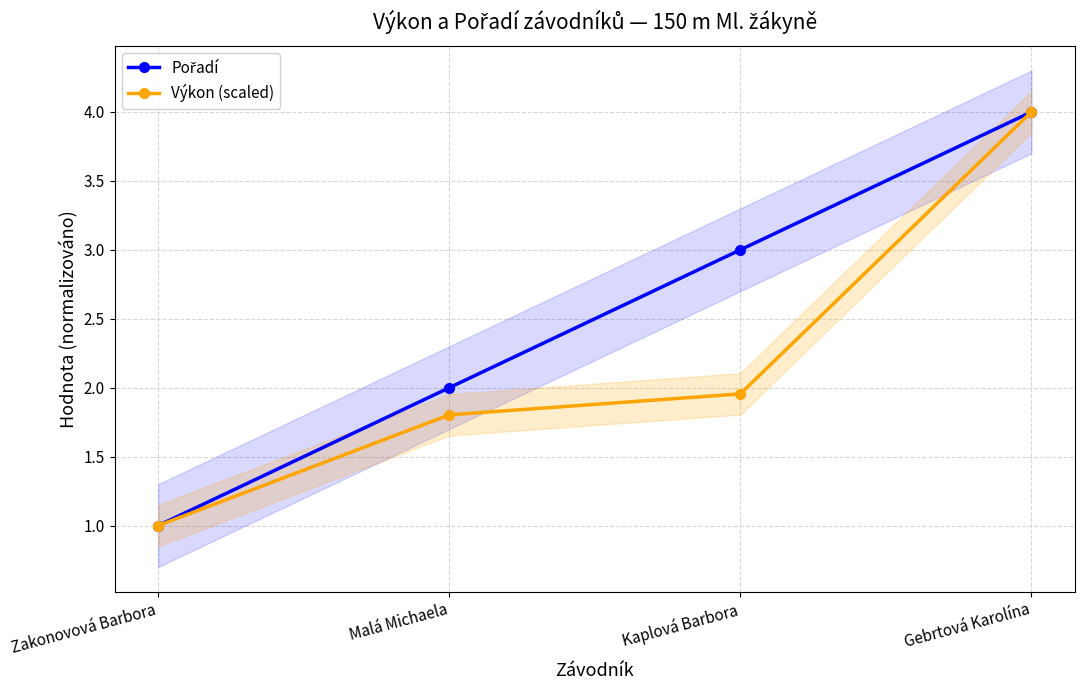

What value does the Pořadí series have at Kaplová Barbora?

3.0